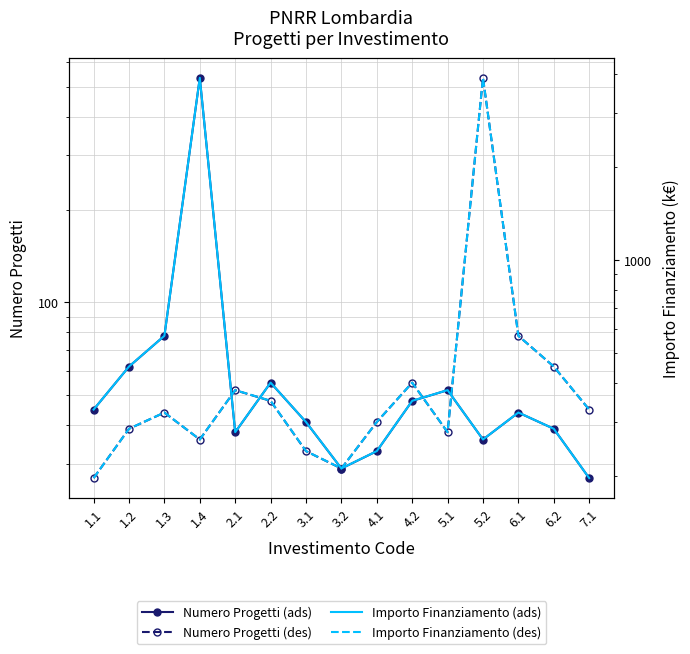

Between 6.1 and 4.1, which is larger?

6.1